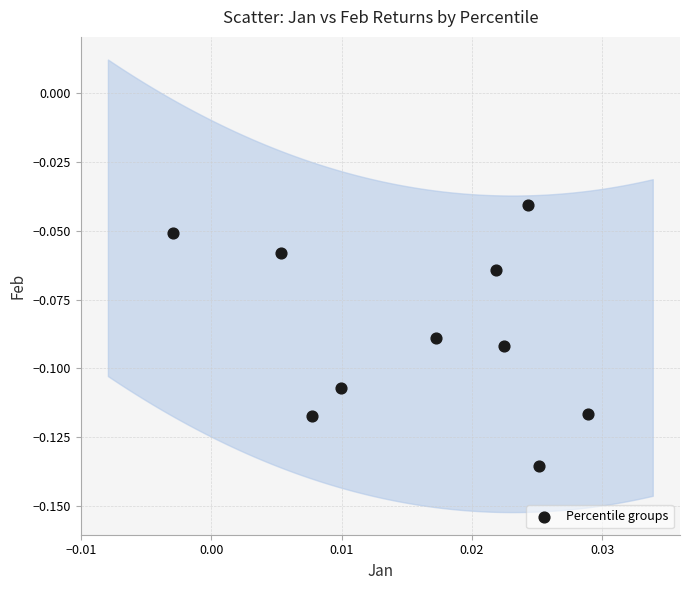

How many data points are displayed?

10